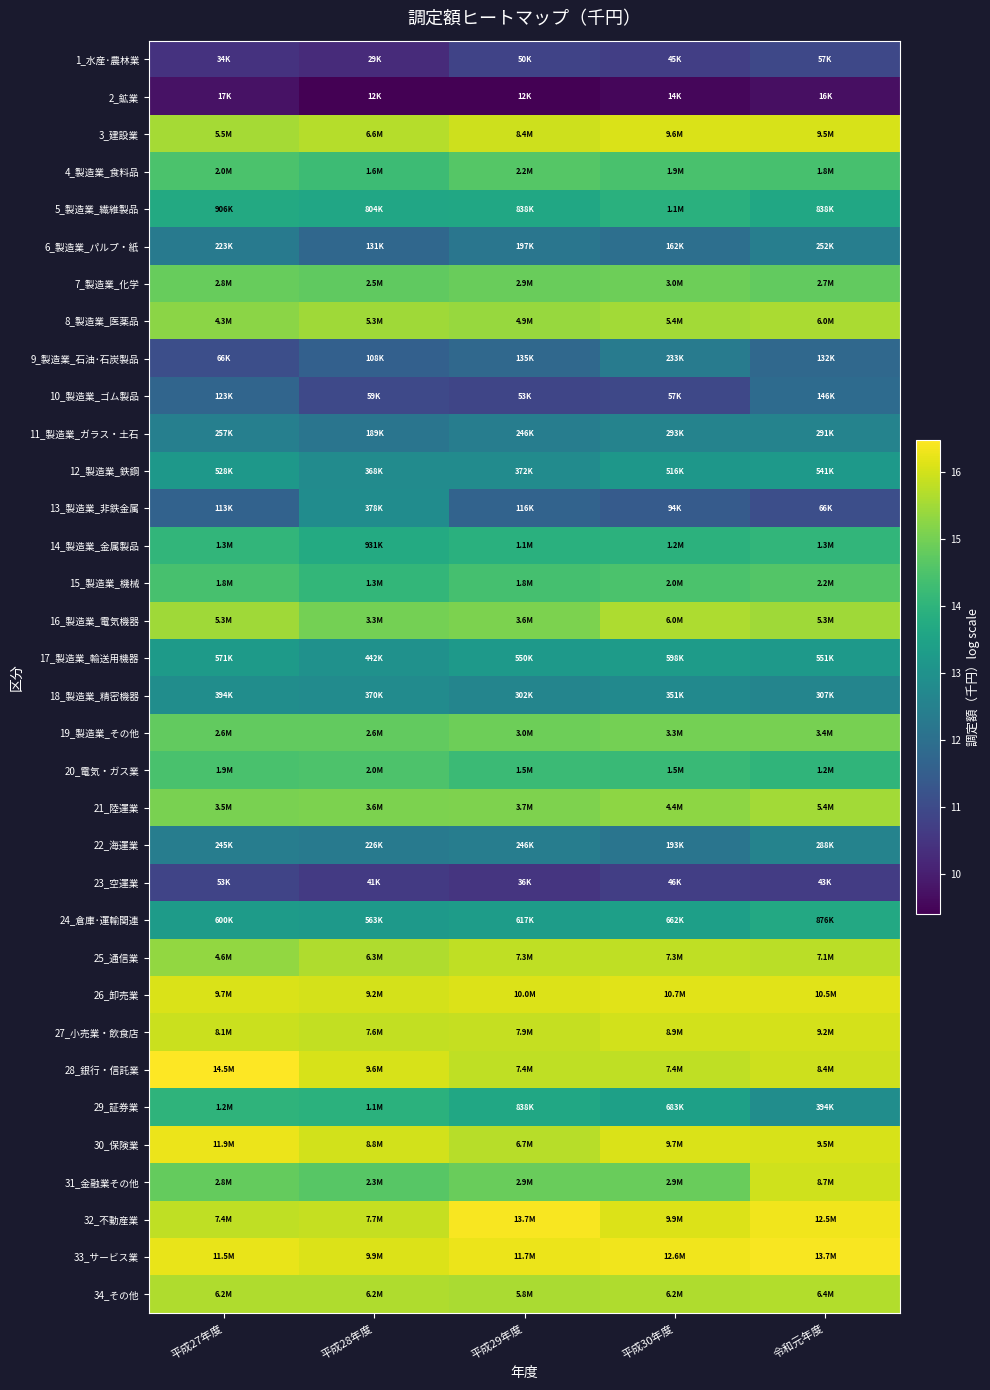

Between 平成30年度 and 平成29年度, which is larger?

平成29年度